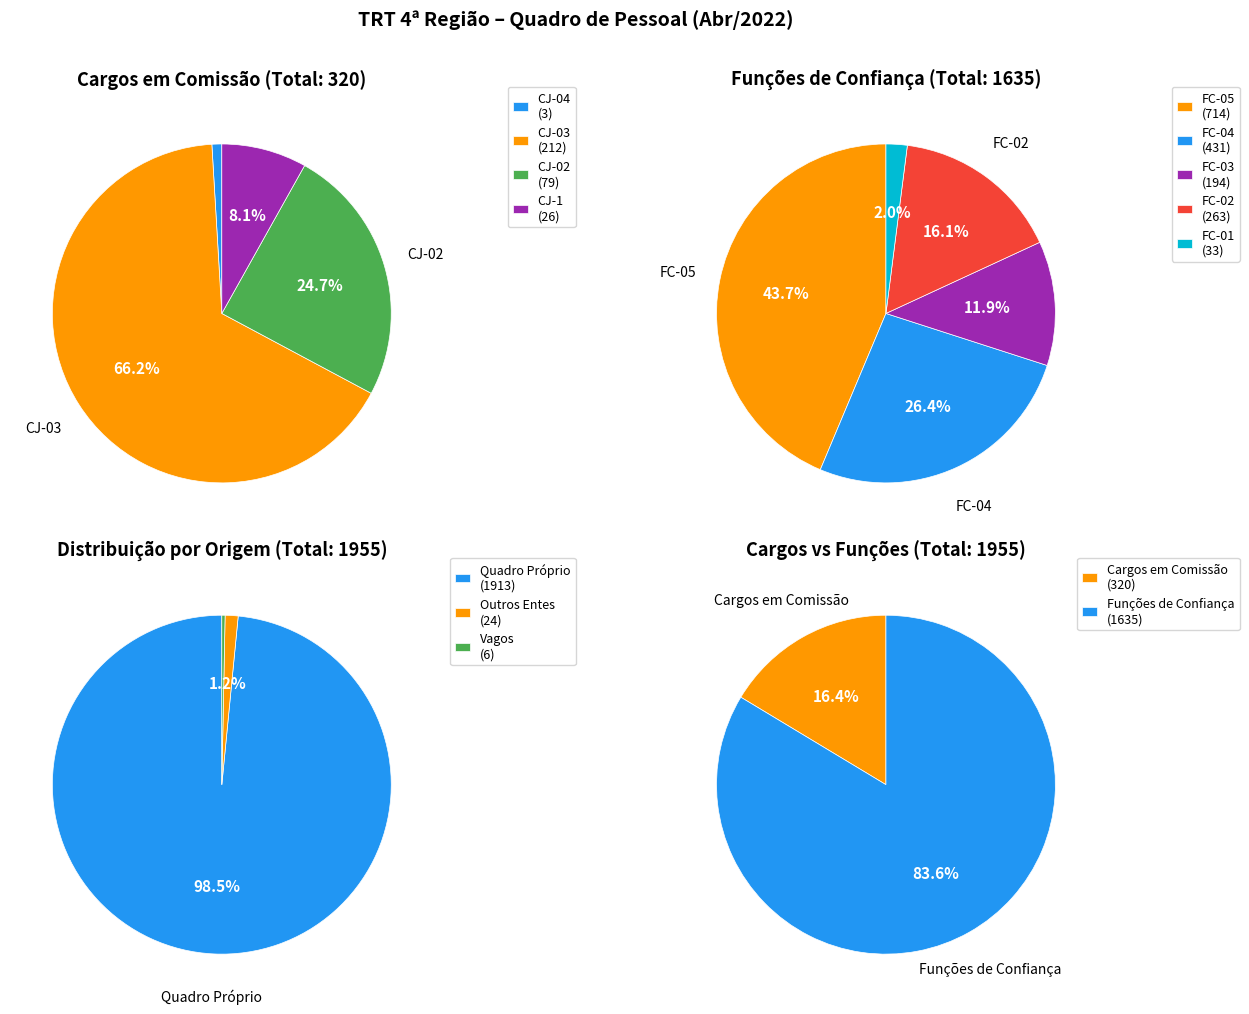

Rank the series by their average value, from lowest to highest.

Cargos em Comissão, Funções de Confiança